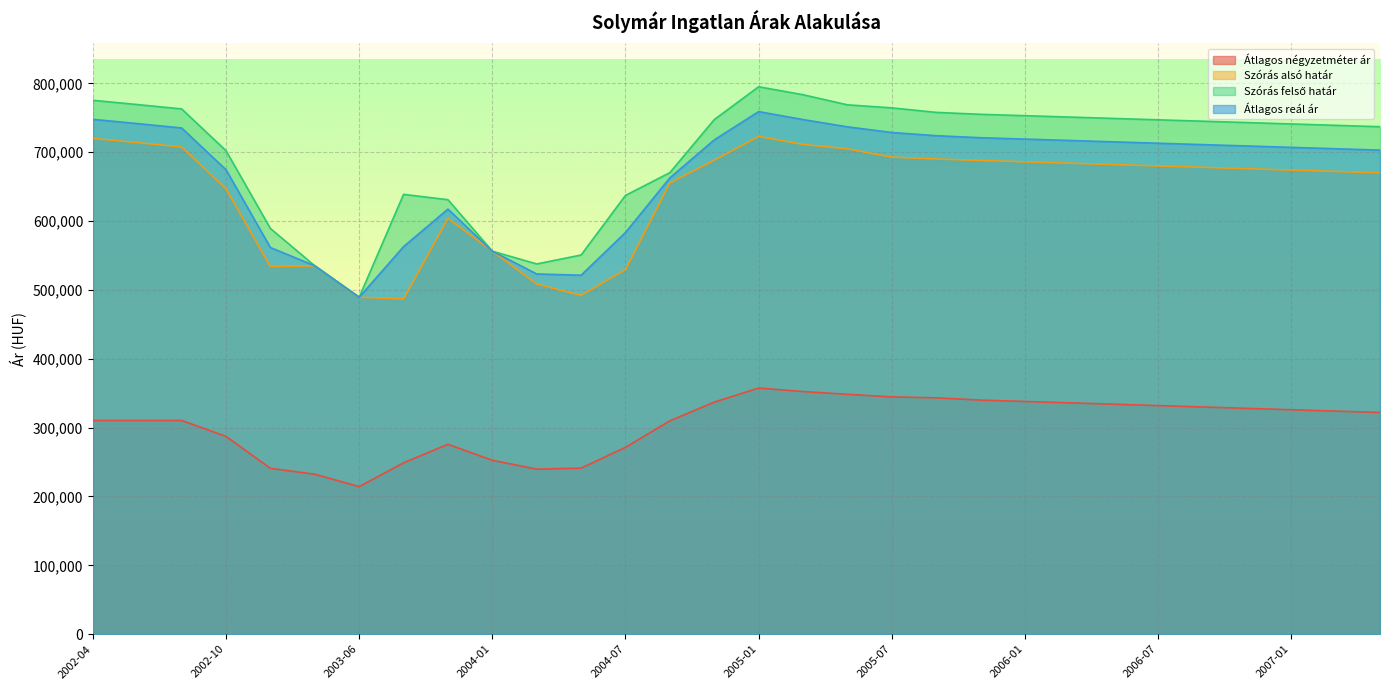

What is the total value across all series at 2002-10?

2310755